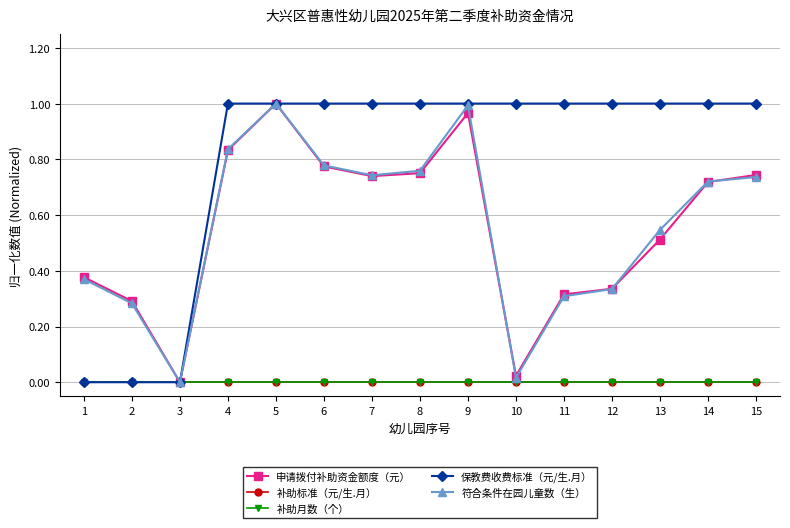

Is this an area chart (filled region under the line)?

No